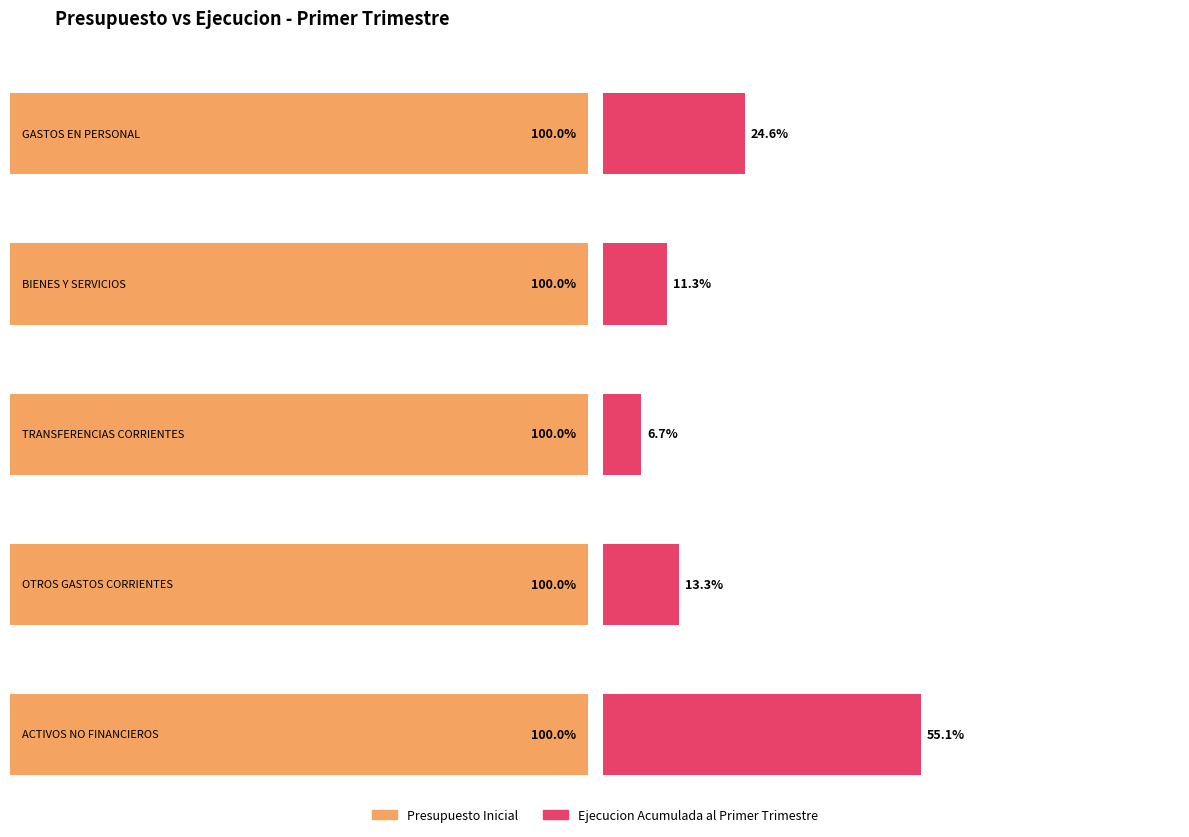

The Ejecucion Acumulada al Primer Trimestre series shows 1856 at OTROS GASTOS CORRIENTES. True or false?

False